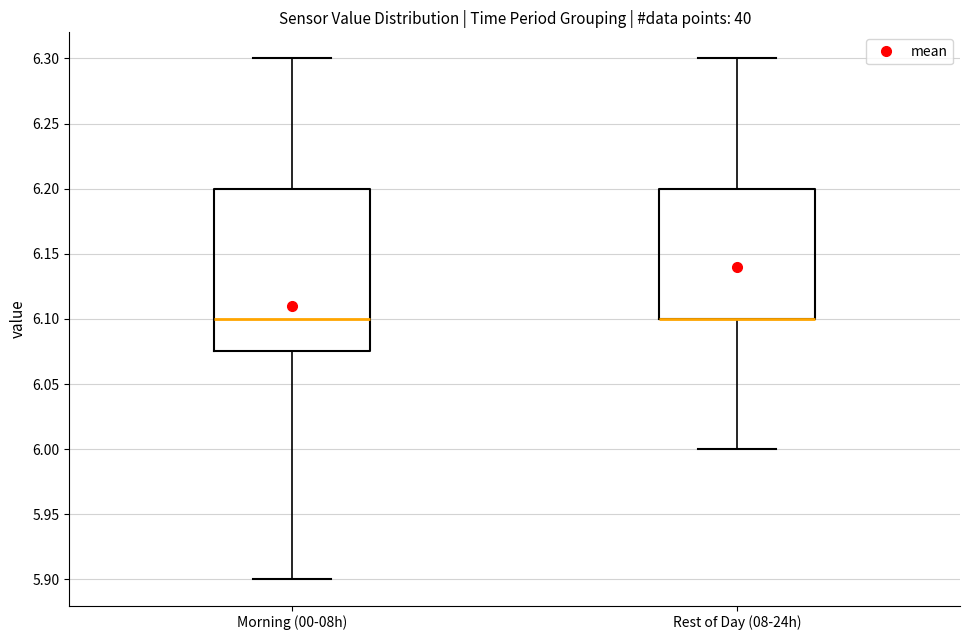

Where is the lower edge of the box for Morning (00-08h) on the y-axis? The values are not printed on the chart, so give them approximately, as read against the axis.

6.075